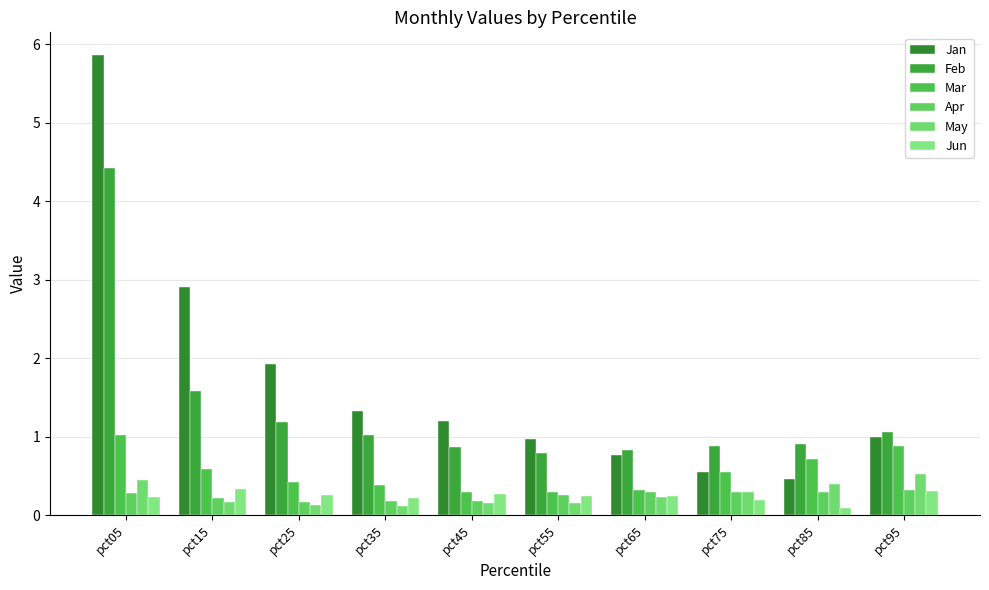

Reading left to right, what are all the values shown in this chart?

Jan: 5.9	2.9	1.9	1.3	1.2	1.0	0.8	0.5	0.5	1.0
Feb: 4.4	1.6	1.2	1.0	0.9	0.8	0.8	0.9	0.9	1.1
Mar: 1.0	0.6	0.4	0.4	0.3	0.3	0.3	0.5	0.7	0.9
Apr: 0.3	0.2	0.2	0.2	0.2	0.3	0.3	0.3	0.3	0.3
May: 0.4	0.2	0.1	0.1	0.2	0.2	0.2	0.3	0.4	0.5
Jun: 0.2	0.3	0.3	0.2	0.3	0.2	0.2	0.2	0.1	0.3